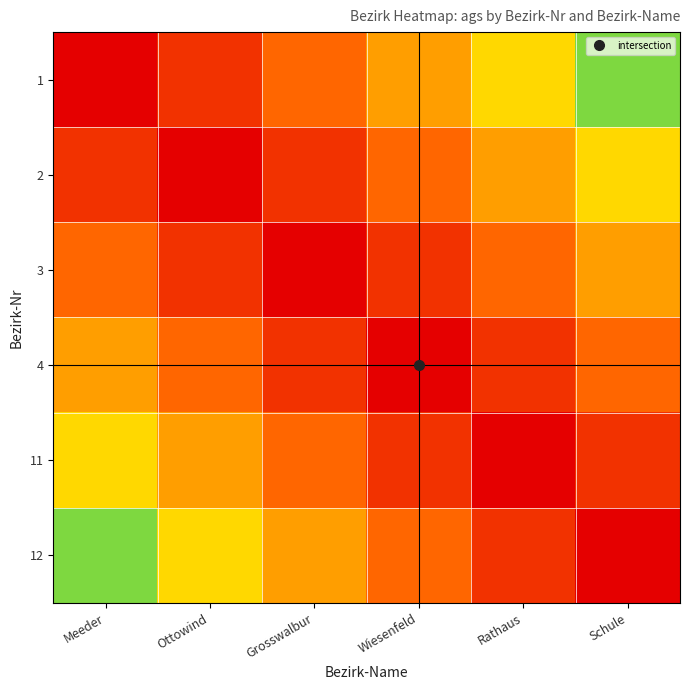

Reading left to right, what are all the values shown in this chart?

1: Meeder=1.0	Ottowind=0.8	Grosswalbur=0.7	Wiesenfeld=0.5	Rathaus=0.3	Schule=0.2
2: Meeder=0.8	Ottowind=1.0	Grosswalbur=0.8	Wiesenfeld=0.7	Rathaus=0.5	Schule=0.3
3: Meeder=0.7	Ottowind=0.8	Grosswalbur=1.0	Wiesenfeld=0.8	Rathaus=0.7	Schule=0.5
4: Meeder=0.5	Ottowind=0.7	Grosswalbur=0.8	Wiesenfeld=1.0	Rathaus=0.8	Schule=0.7
11: Meeder=0.3	Ottowind=0.5	Grosswalbur=0.7	Wiesenfeld=0.8	Rathaus=1.0	Schule=0.8
12: Meeder=0.2	Ottowind=0.3	Grosswalbur=0.5	Wiesenfeld=0.7	Rathaus=0.8	Schule=1.0